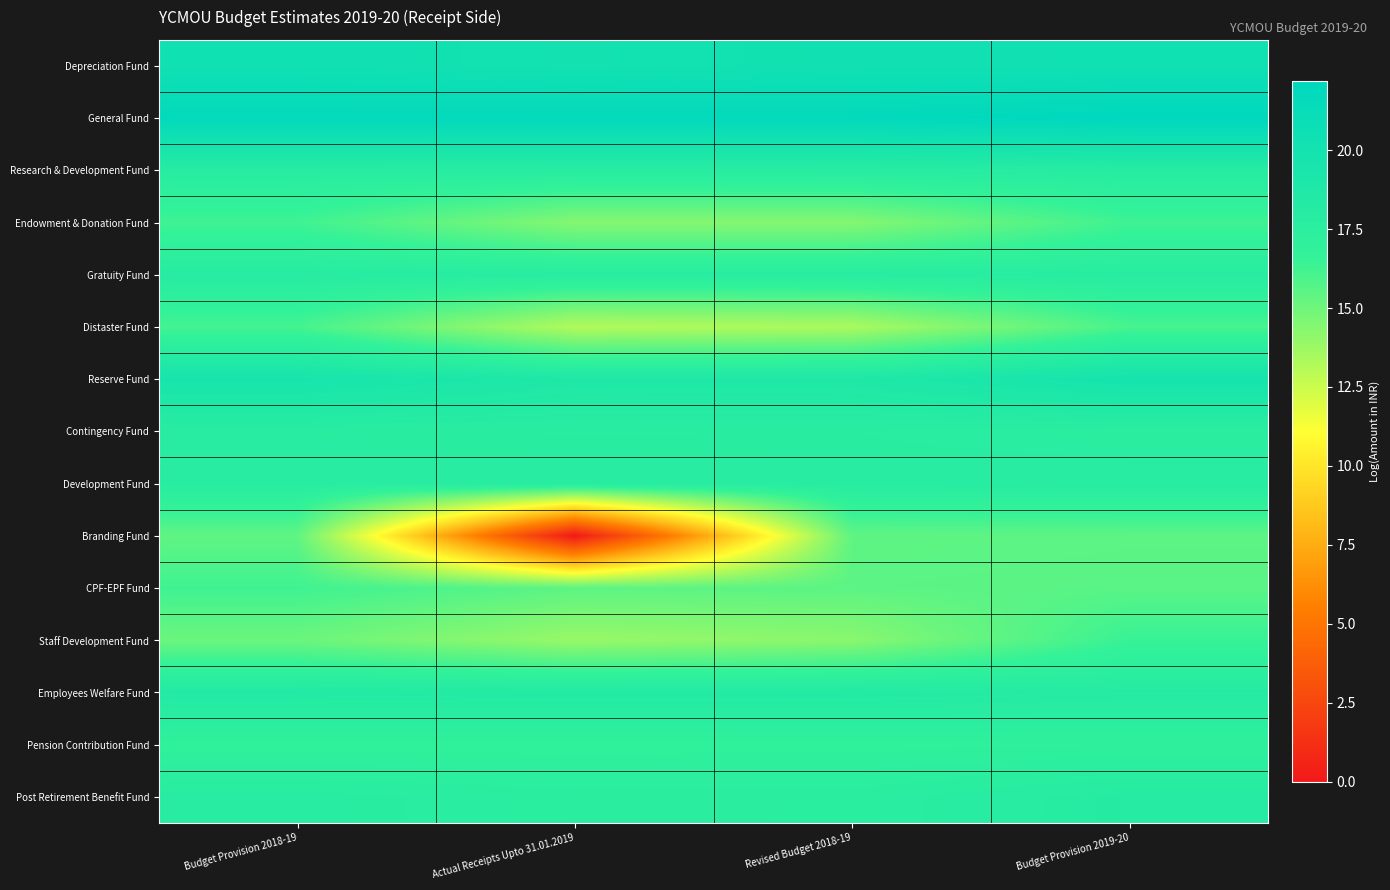

Reading left to right, transcribe all the data shown in this chart.

Depreciation Fund: Budget Provision 2018-19=20.4	Actual Receipts Upto 31.01.2019=20.1	Revised Budget 2018-19=20.3	Budget Provision 2019-20=20.3
General Fund: Budget Provision 2018-19=21.8	Actual Receipts Upto 31.01.2019=21.8	Revised Budget 2018-19=21.8	Budget Provision 2019-20=22.2
Research & Development Fund: Budget Provision 2018-19=17.9	Actual Receipts Upto 31.01.2019=17.8	Revised Budget 2018-19=17.8	Budget Provision 2019-20=18.0
Endowment & Donation Fund: Budget Provision 2018-19=16.3	Actual Receipts Upto 31.01.2019=14.4	Revised Budget 2018-19=14.4	Budget Provision 2019-20=16.3
Gratuity Fund: Budget Provision 2018-19=17.9	Actual Receipts Upto 31.01.2019=17.8	Revised Budget 2018-19=17.8	Budget Provision 2019-20=17.8
Distaster Fund: Budget Provision 2018-19=16.1	Actual Receipts Upto 31.01.2019=13.2	Revised Budget 2018-19=13.4	Budget Provision 2019-20=16.1
Reserve Fund: Budget Provision 2018-19=19.6	Actual Receipts Upto 31.01.2019=18.8	Revised Budget 2018-19=18.8	Budget Provision 2019-20=19.8
Contingency Fund: Budget Provision 2018-19=17.8	Actual Receipts Upto 31.01.2019=17.7	Revised Budget 2018-19=17.7	Budget Provision 2019-20=17.5
Development Fund: Budget Provision 2018-19=17.8	Actual Receipts Upto 31.01.2019=17.8	Revised Budget 2018-19=17.8	Budget Provision 2019-20=17.9
Branding Fund: Budget Provision 2018-19=15.4	Actual Receipts Upto 31.01.2019=0.0	Revised Budget 2018-19=15.4	Budget Provision 2019-20=15.5
CPF-EPF Fund: Budget Provision 2018-19=16.3	Actual Receipts Upto 31.01.2019=15.5	Revised Budget 2018-19=15.5	Budget Provision 2019-20=15.6
Staff Development Fund: Budget Provision 2018-19=15.1	Actual Receipts Upto 31.01.2019=13.9	Revised Budget 2018-19=14.3	Budget Provision 2019-20=16.5
Employees Welfare Fund: Budget Provision 2018-19=18.4	Actual Receipts Upto 31.01.2019=18.3	Revised Budget 2018-19=18.3	Budget Provision 2019-20=18.1
Pension Contribution Fund: Budget Provision 2018-19=17.0	Actual Receipts Upto 31.01.2019=17.0	Revised Budget 2018-19=17.0	Budget Provision 2019-20=17.1
Post Retirement Benefit Fund: Budget Provision 2018-19=17.8	Actual Receipts Upto 31.01.2019=17.6	Revised Budget 2018-19=17.6	Budget Provision 2019-20=18.1